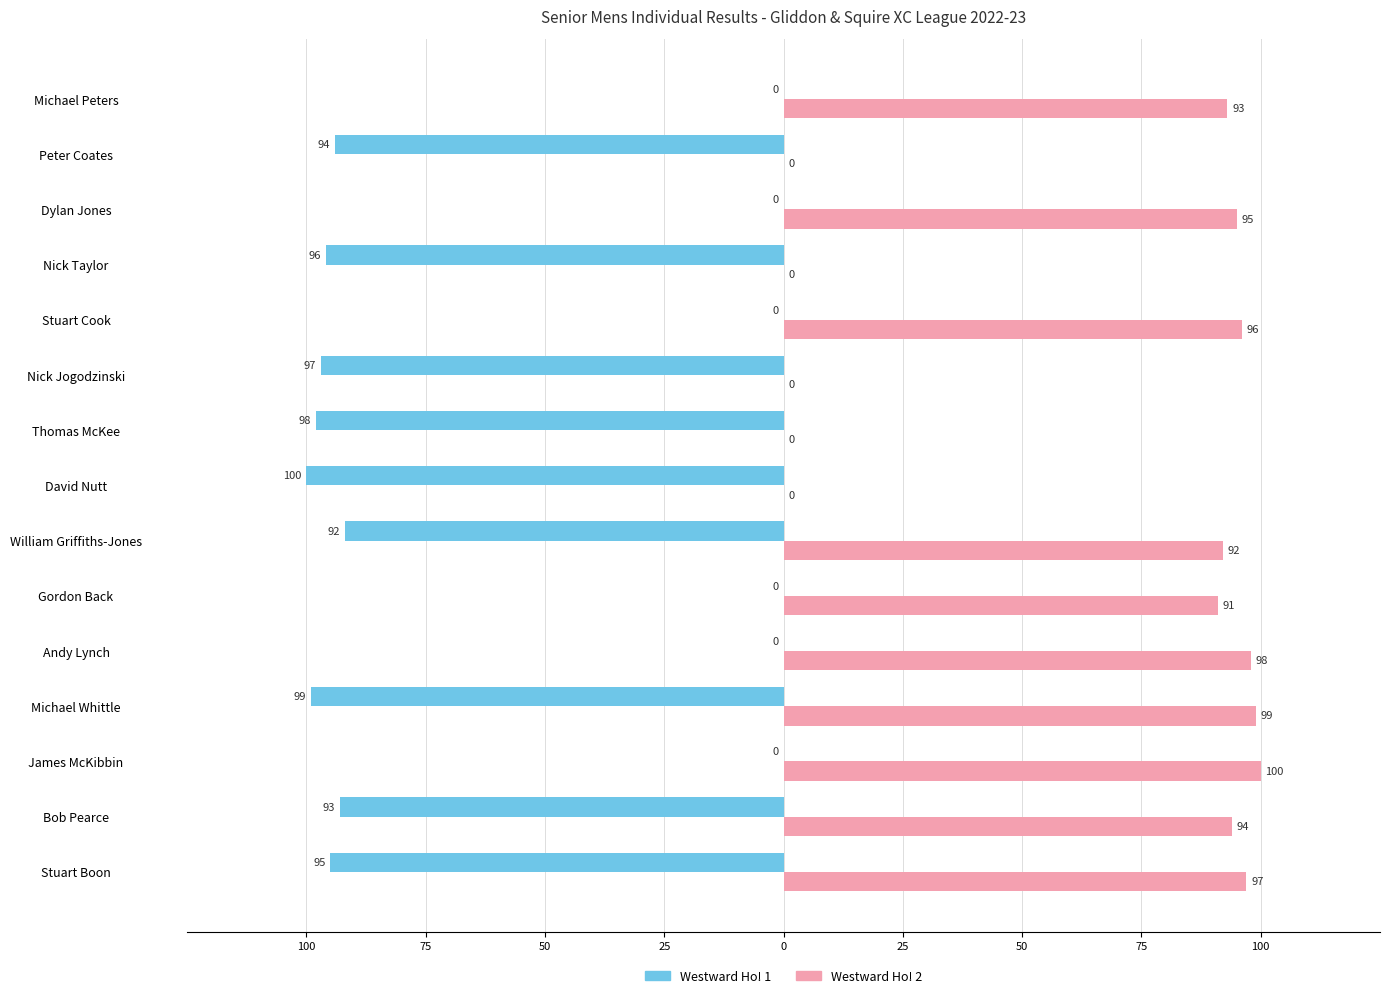

What are all the series names shown in the legend?

Westward Ho! 1, Westward Ho! 2